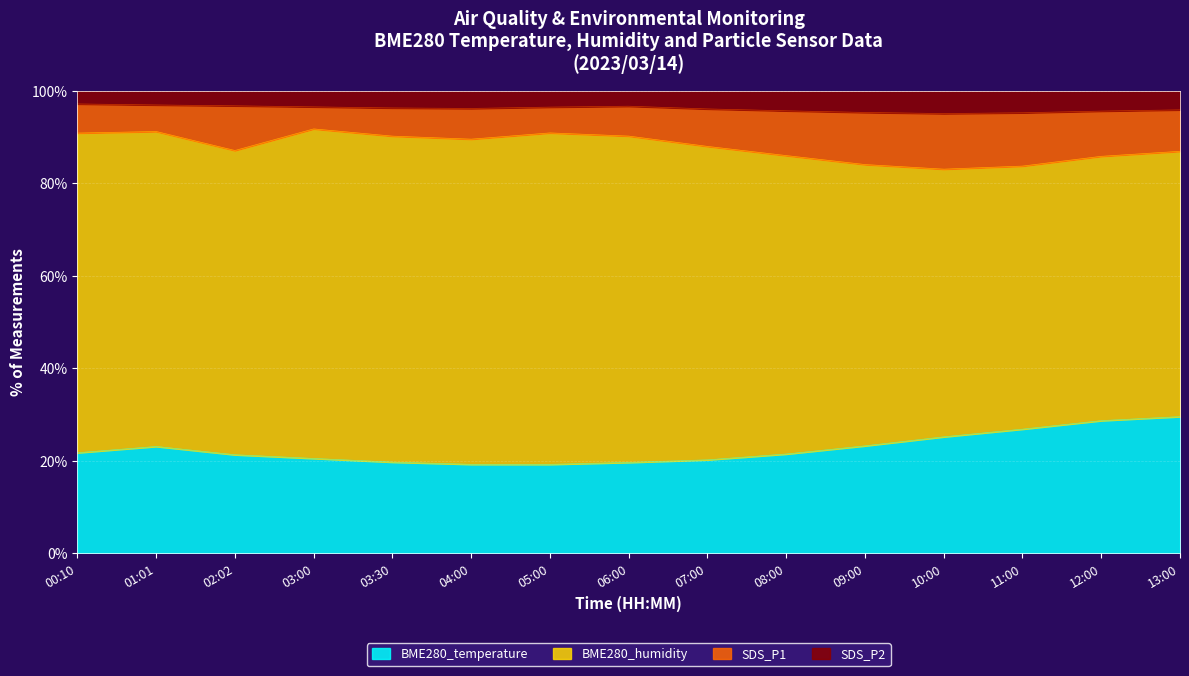

What is the total value across all series at 08:00?

100.0